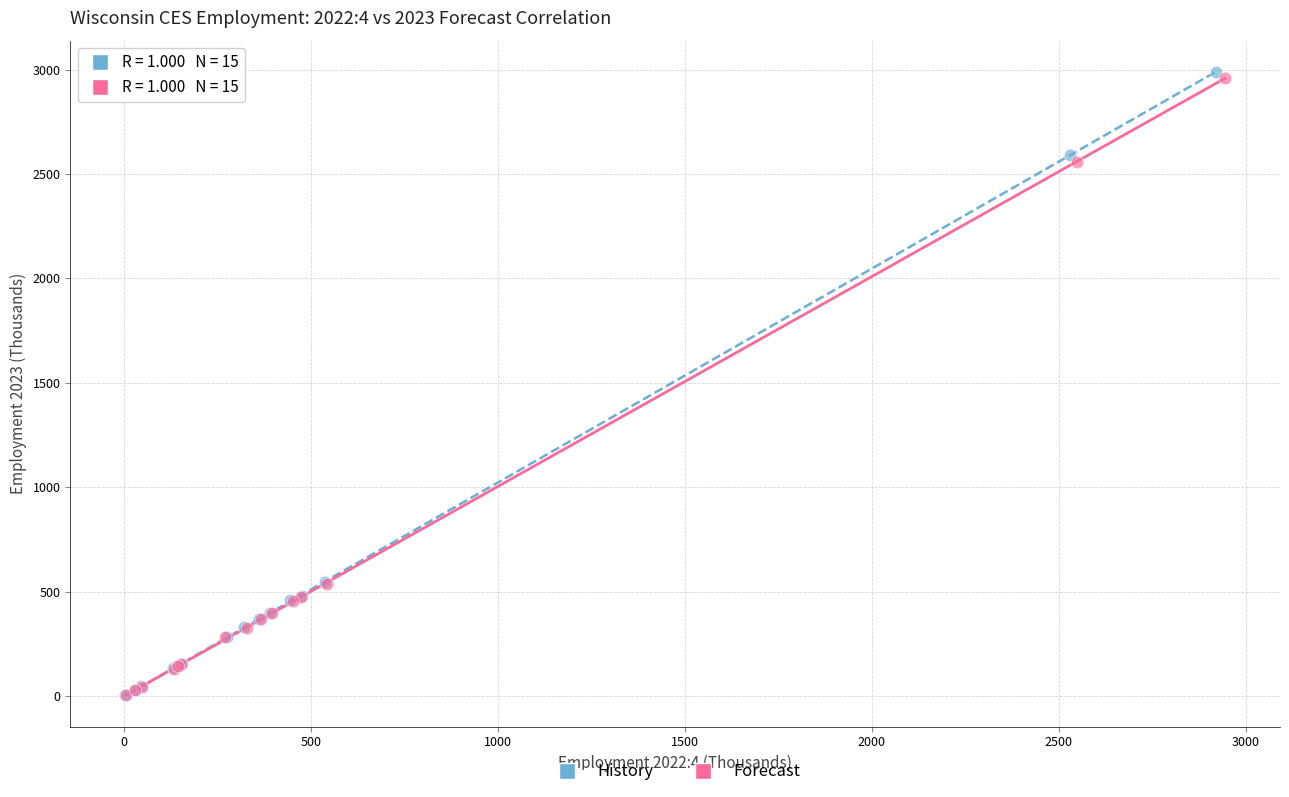

Which series reaches the maximum Y coordinate?

History